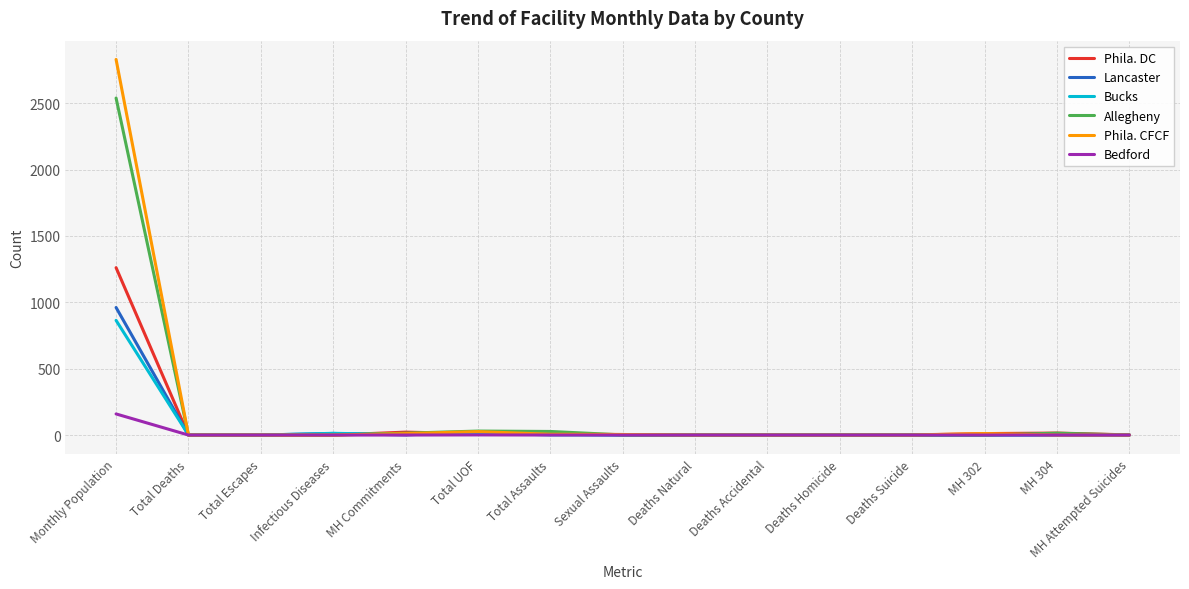

True or false: Lancaster has a value of -449 at Deaths Natural.

False